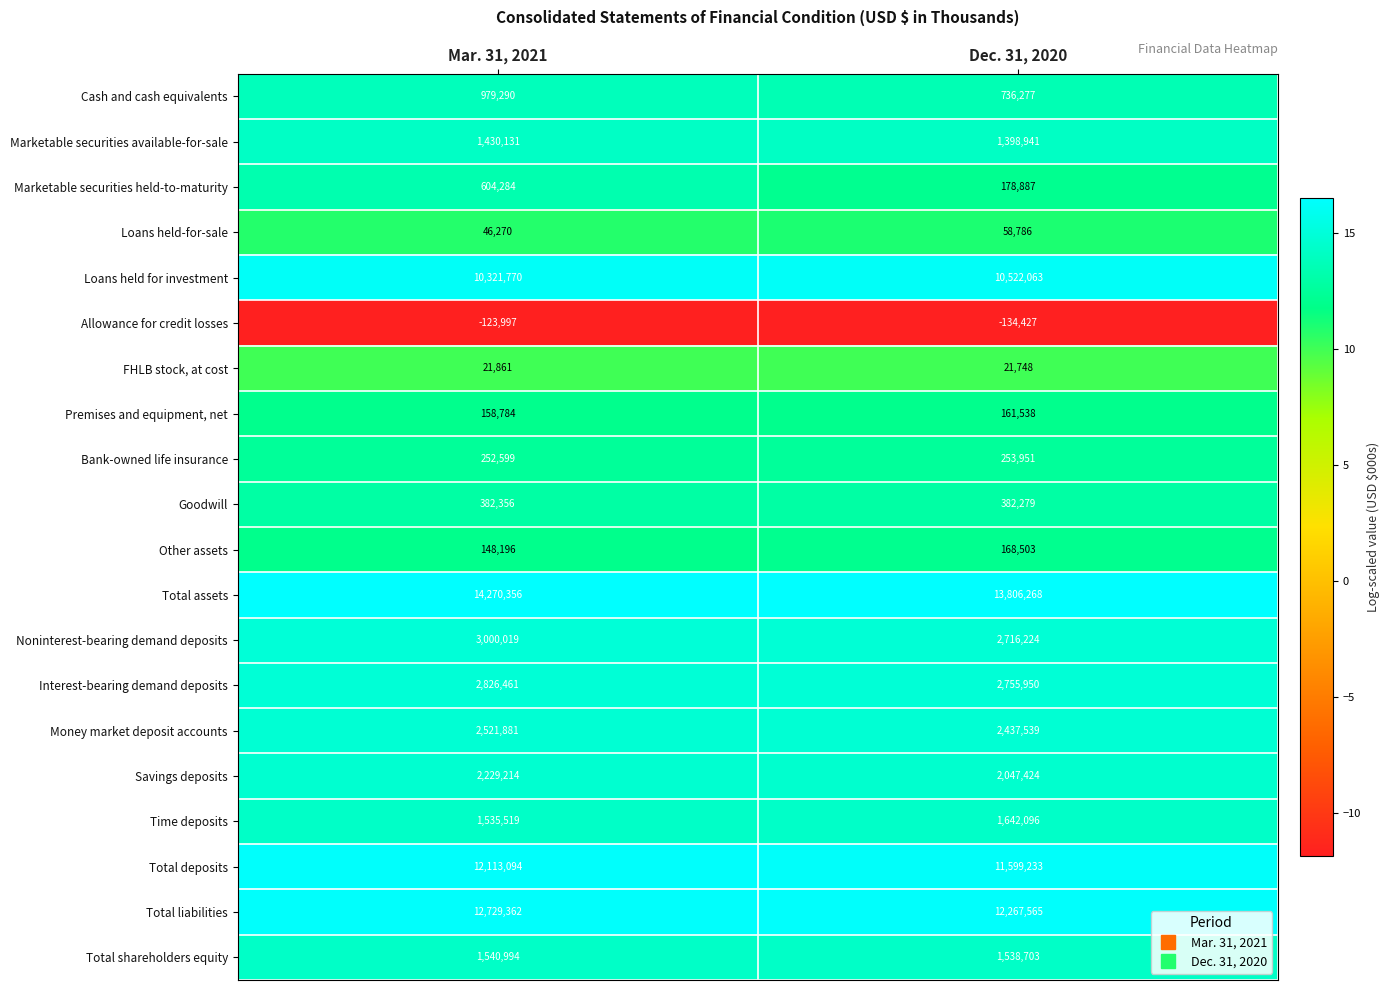

Which series has the largest total across all categories?

Total assets